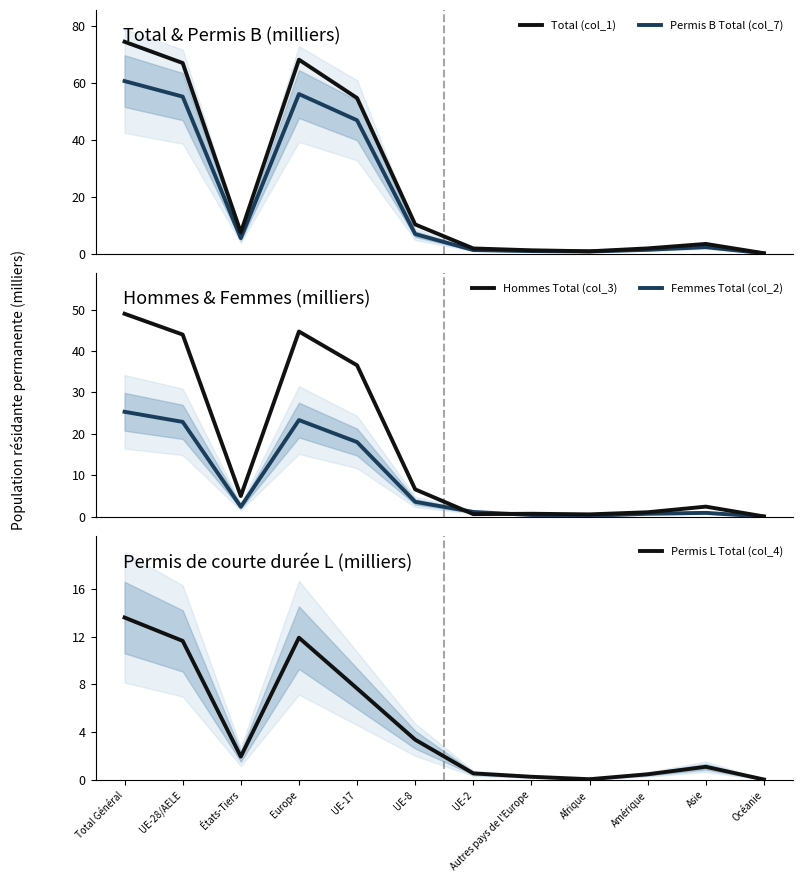

Reading left to right, what are all the values shown in this chart?

Total (col_1): 74.3	66.9	7.5	68.0	54.6	10.2	1.8	1.2	0.8	1.8	3.4	0.1
Permis B Total (col_7): 60.5	55.1	5.4	56.0	46.8	6.9	1.3	0.9	0.8	1.4	2.3	0.1
Hommes Total (col_3): 49.0	44.0	5.0	44.7	36.5	6.6	0.6	0.7	0.6	1.1	2.5	0.1
Femmes Total (col_2): 25.3	22.9	2.4	23.3	18.0	3.6	1.2	0.4	0.2	0.7	1.0	0.1
Permis L Total (col_4): 13.6	11.6	2.0	11.9	7.7	3.4	0.6	0.3	0.1	0.5	1.1	0.0